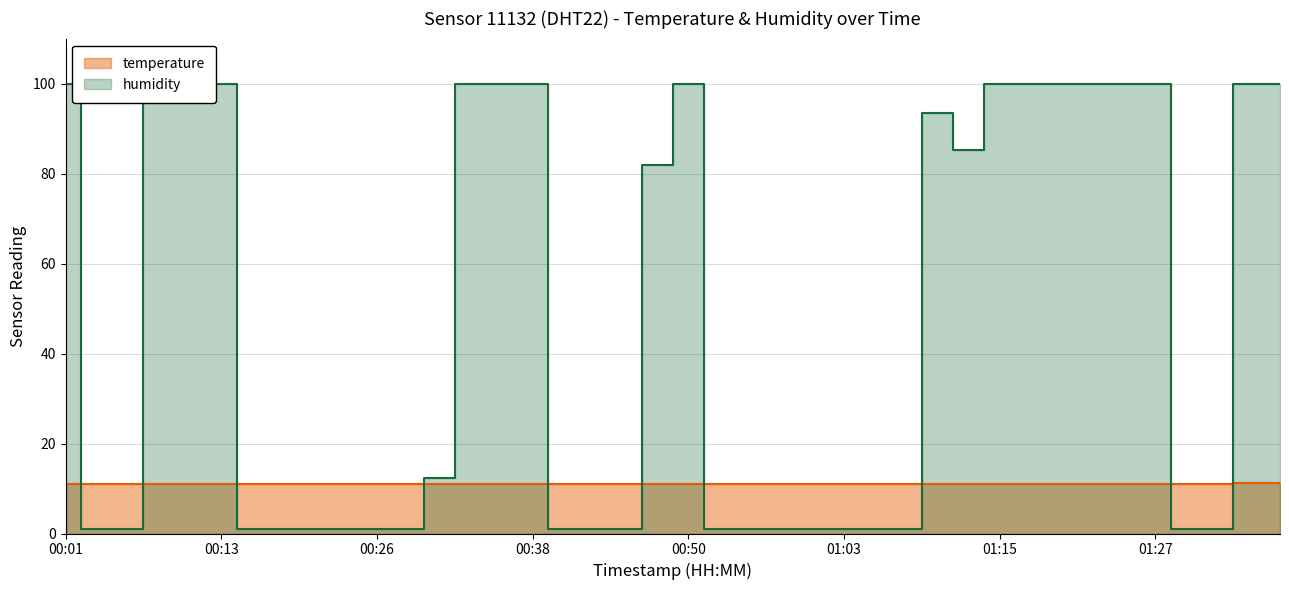

Reading right to left, transcribe all the data shown in this chart.

temperature: 01:37=11.2	01:35=11.2	01:32=11.1	01:30=11.1	01:27=11.1	01:25=11.1	01:22=11.1	01:20=11.1	01:17=11.1	01:15=11.0	01:13=11.0	01:10=11.0	01:08=11.0	01:05=11.0	01:03=11.0	01:00=11.0	00:58=10.9	00:55=10.9	00:53=10.9	00:50=10.9	00:48=10.9	00:45=11.0	00:43=11.0	00:41=11.0	00:38=11.0	00:36=11.0	00:33=11.0	00:31=11.0	00:28=11.0	00:26=11.0	00:23=11.0	00:21=11.0	00:18=11.0	00:16=11.0	00:13=11.0	00:11=11.0	00:08=11.0	00:06=11.0	00:03=11.0	00:01=11.1
humidity: 01:37=99.9	01:35=99.9	01:32=1.0	01:30=1.0	01:27=99.9	01:25=99.9	01:22=99.9	01:20=99.9	01:17=99.9	01:15=99.9	01:13=85.2	01:10=93.5	01:08=1.0	01:05=1.0	01:03=1.0	01:00=1.0	00:58=1.0	00:55=1.0	00:53=1.0	00:50=99.9	00:48=82.0	00:45=1.0	00:43=1.0	00:41=1.0	00:38=99.9	00:36=99.9	00:33=99.9	00:31=12.4	00:28=1.0	00:26=1.0	00:23=1.0	00:21=1.0	00:18=1.0	00:16=1.0	00:13=99.9	00:11=99.9	00:08=99.9	00:06=1.0	00:03=1.0	00:01=99.9